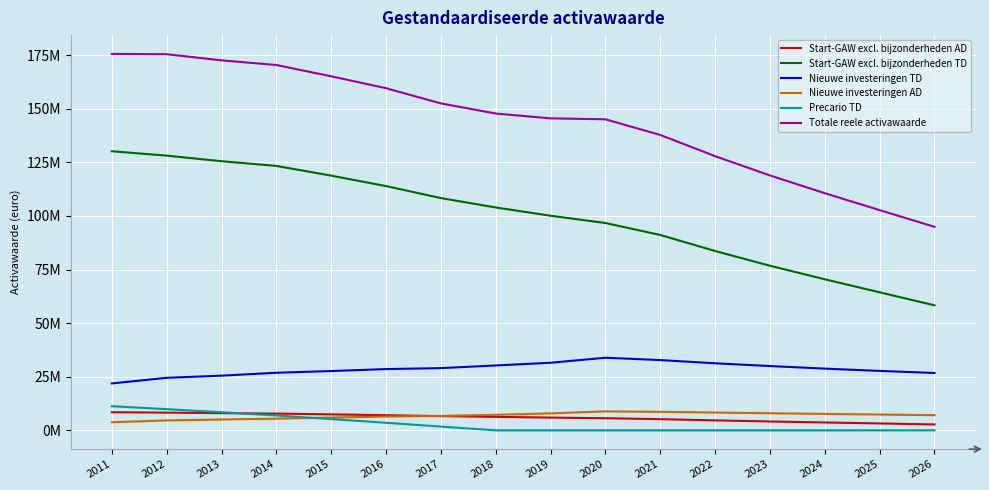

At which category is the sum across all series the highest?

2011